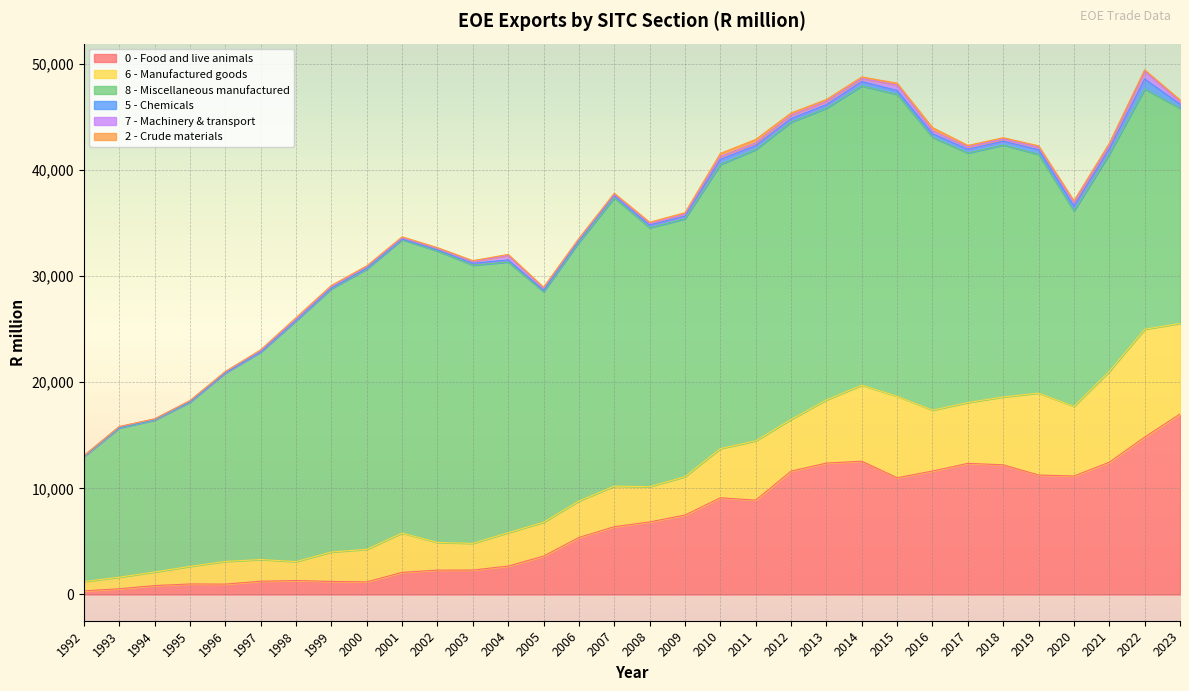

What is the difference between the 0 - Food and live animals values at 1992 and 2017?

12008